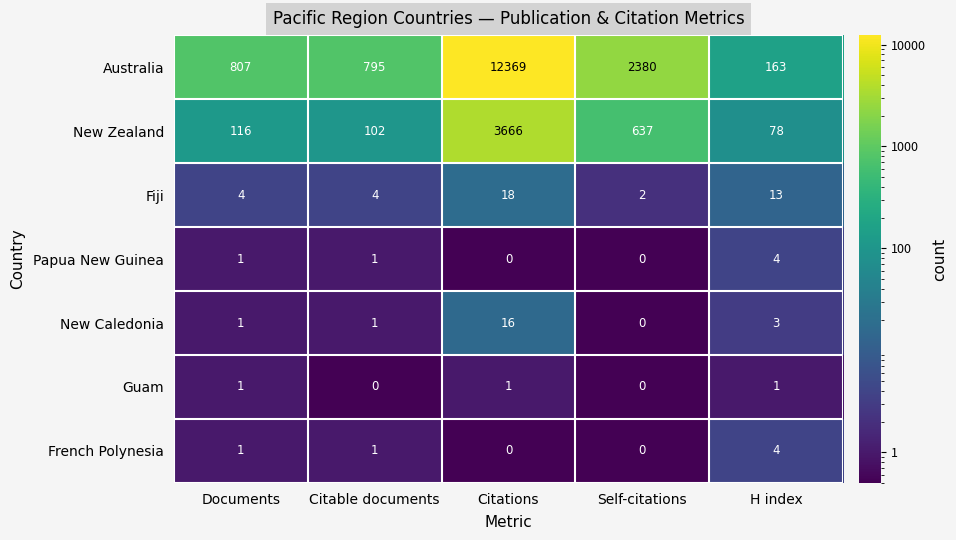

What is the difference between the New Zealand values at Documents and Citations?

3550